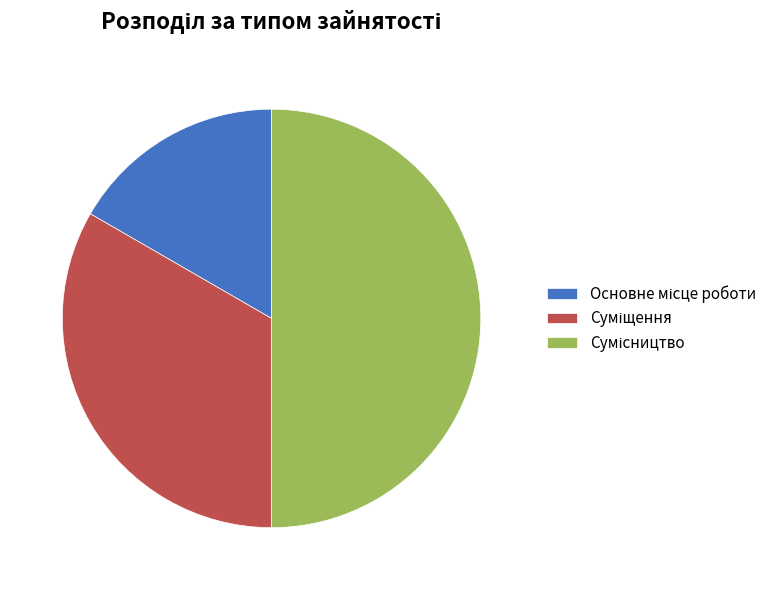

How many slices are in this pie chart?

3